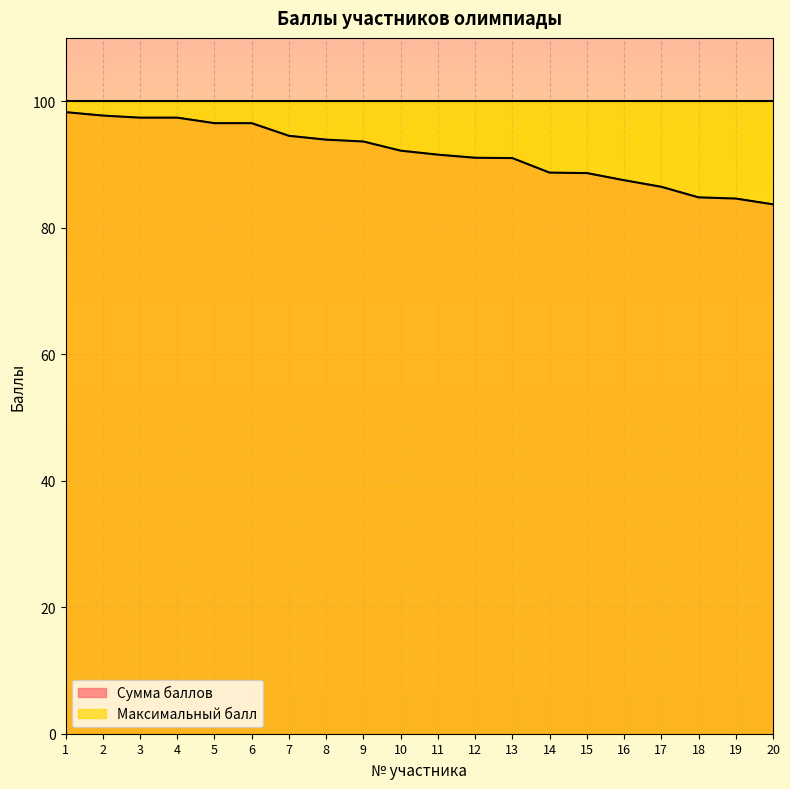

Reading left to right, what are all the values shown in this chart?

98.3	97.7	97.4	97.4	96.5	96.5	94.5	93.9	93.6	92.2	91.5	91.0	91.0	88.7	88.6	87.5	86.5	84.8	84.6	83.7